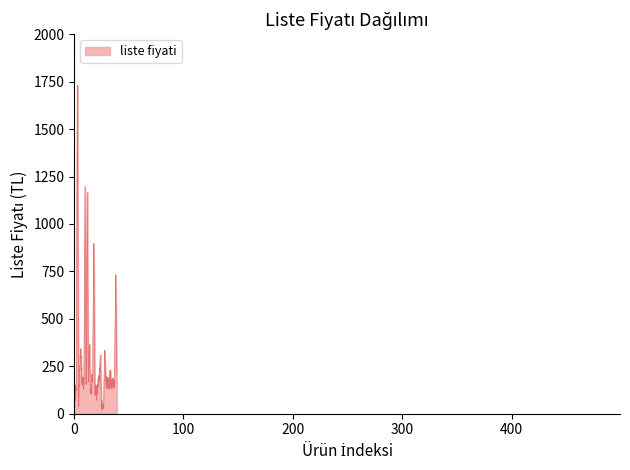

What is the greatest value displayed?

1730.5